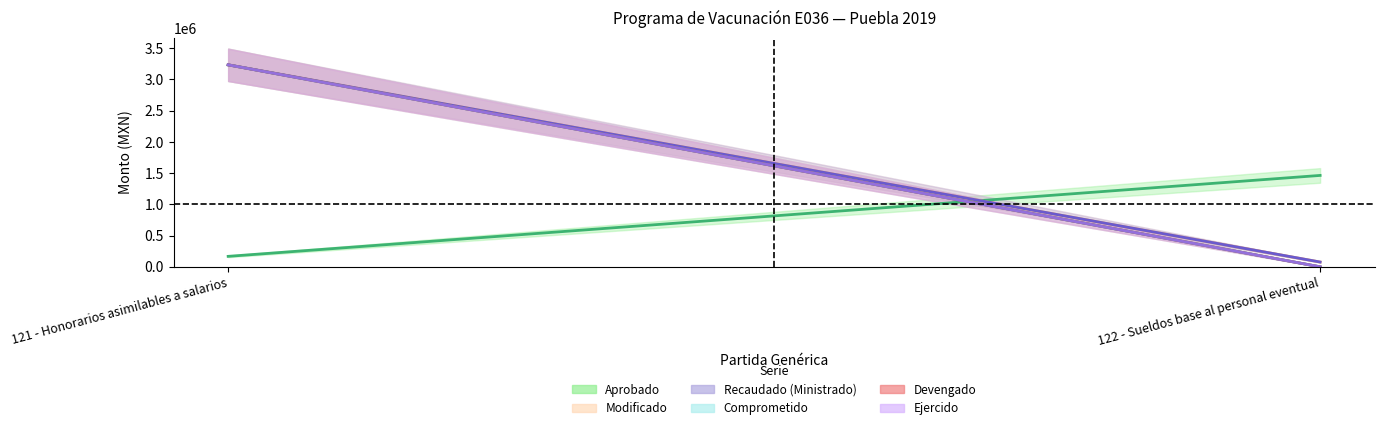

Which category has the lowest value in the Comprometido series?

122 - Sueldos base al personal eventual